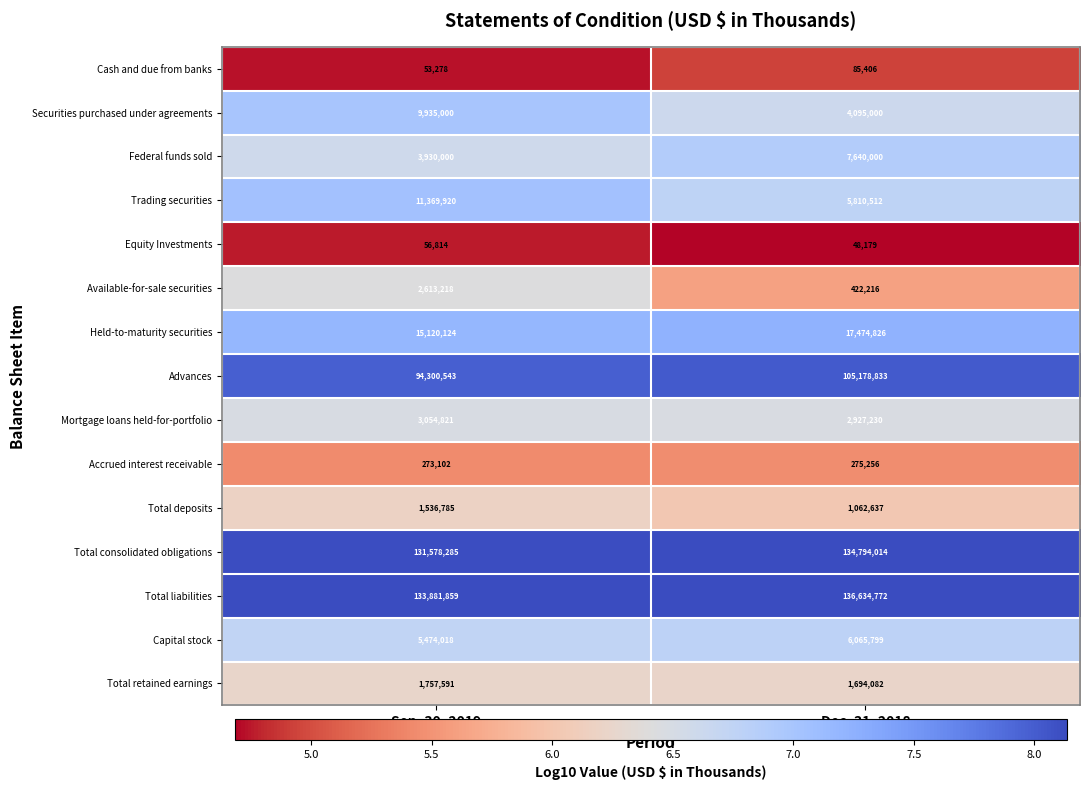

Count the number of data series in this chart.

15